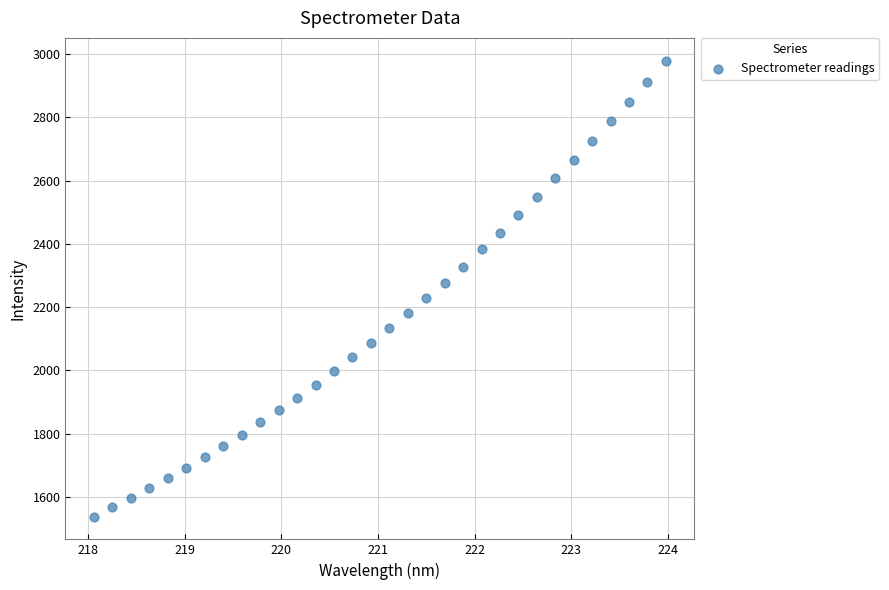

What is the range of X values (max minus min)?

5.9